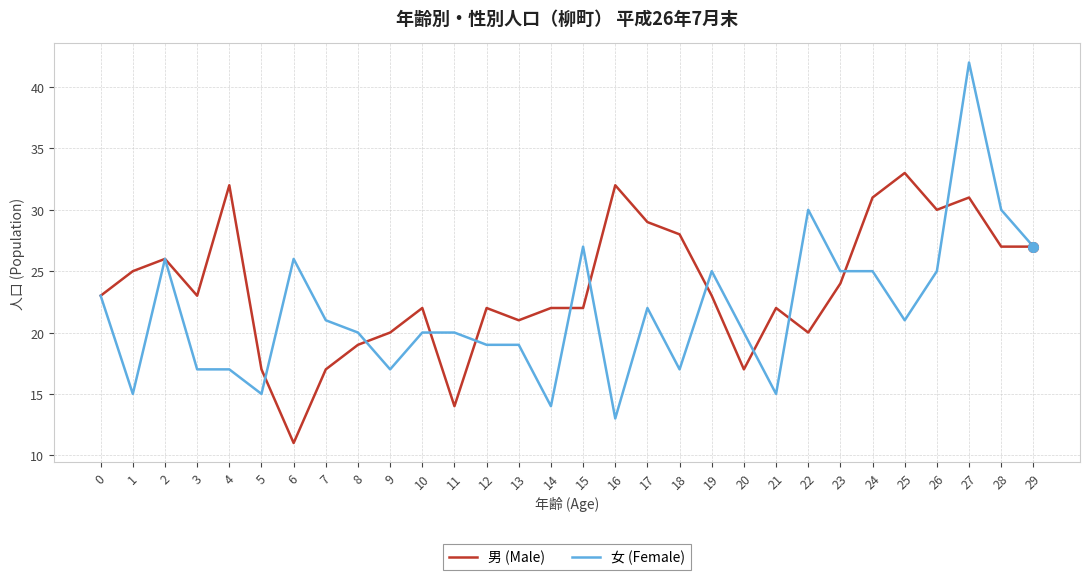

What is the sum of all 女 (Female) values?

653